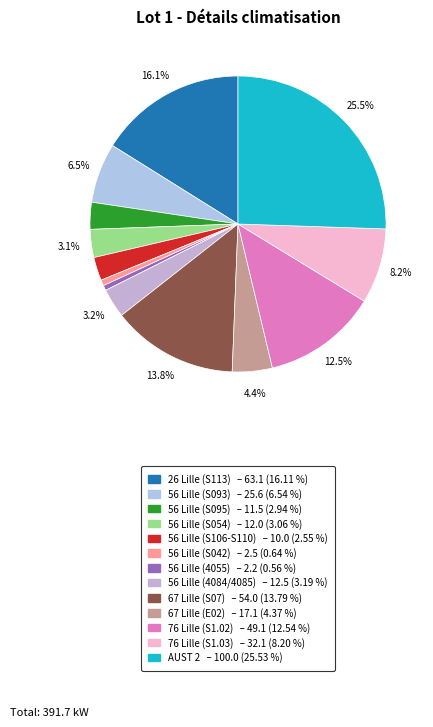

The 76 Lille (S1.02) slice represents 13% of the pie. True or false?

True